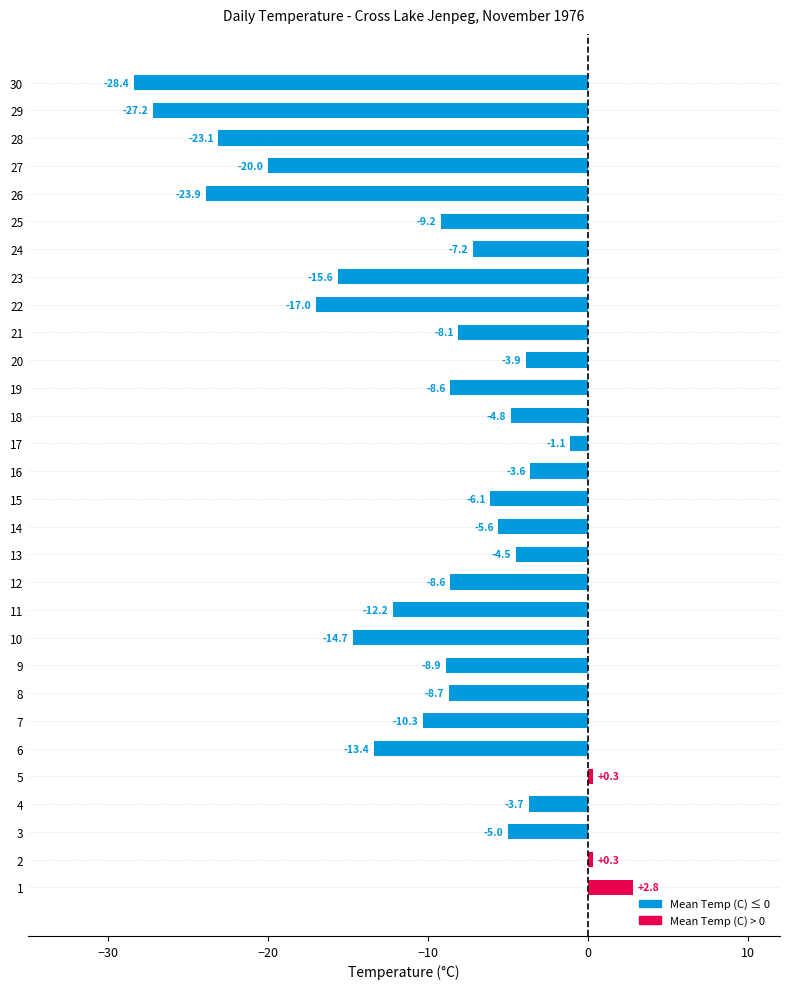

What is the value of the Mean Temp (C) bar at the 16th from the left?

-3.6